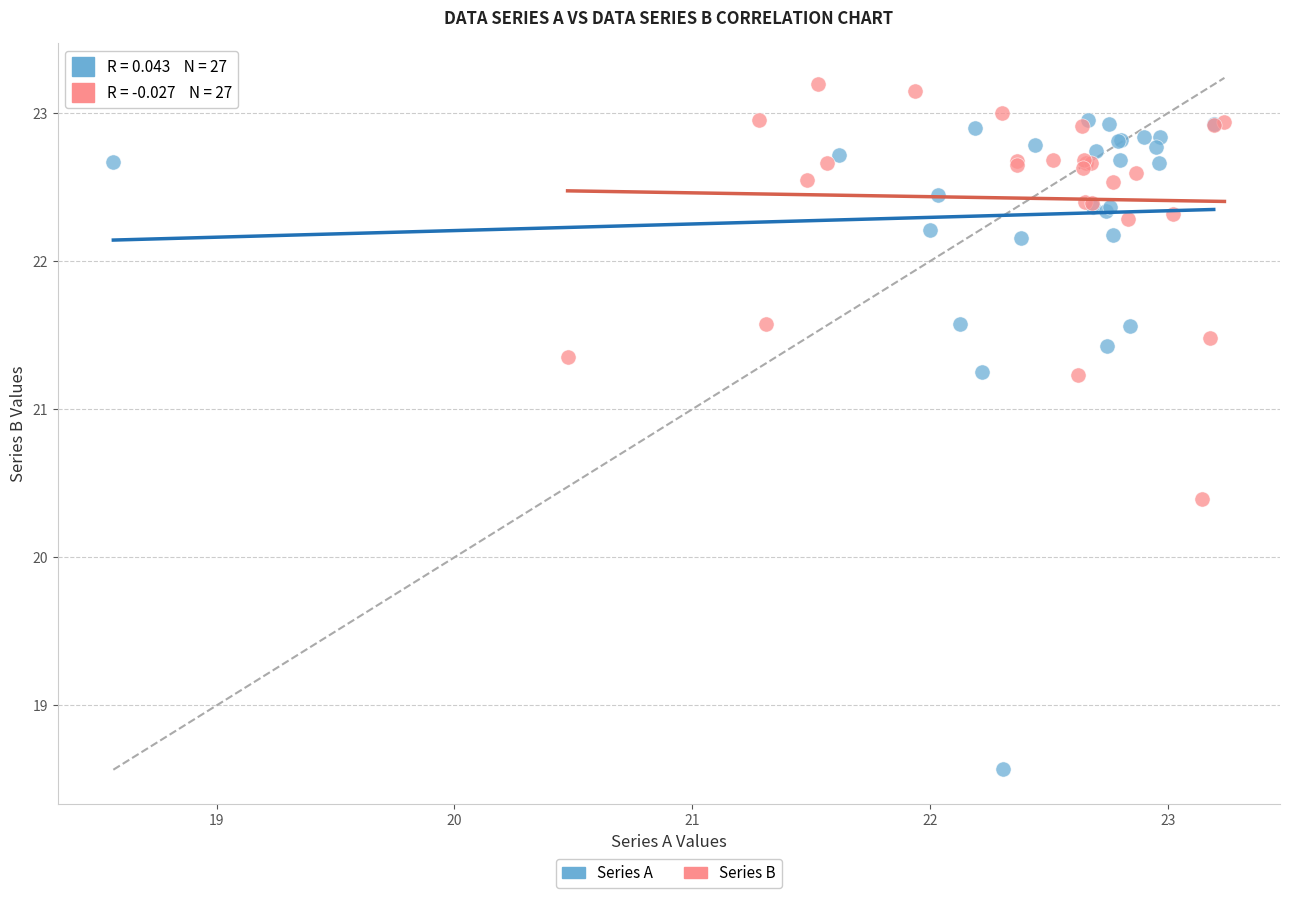

Which series contains the lowest Y value?

Series A